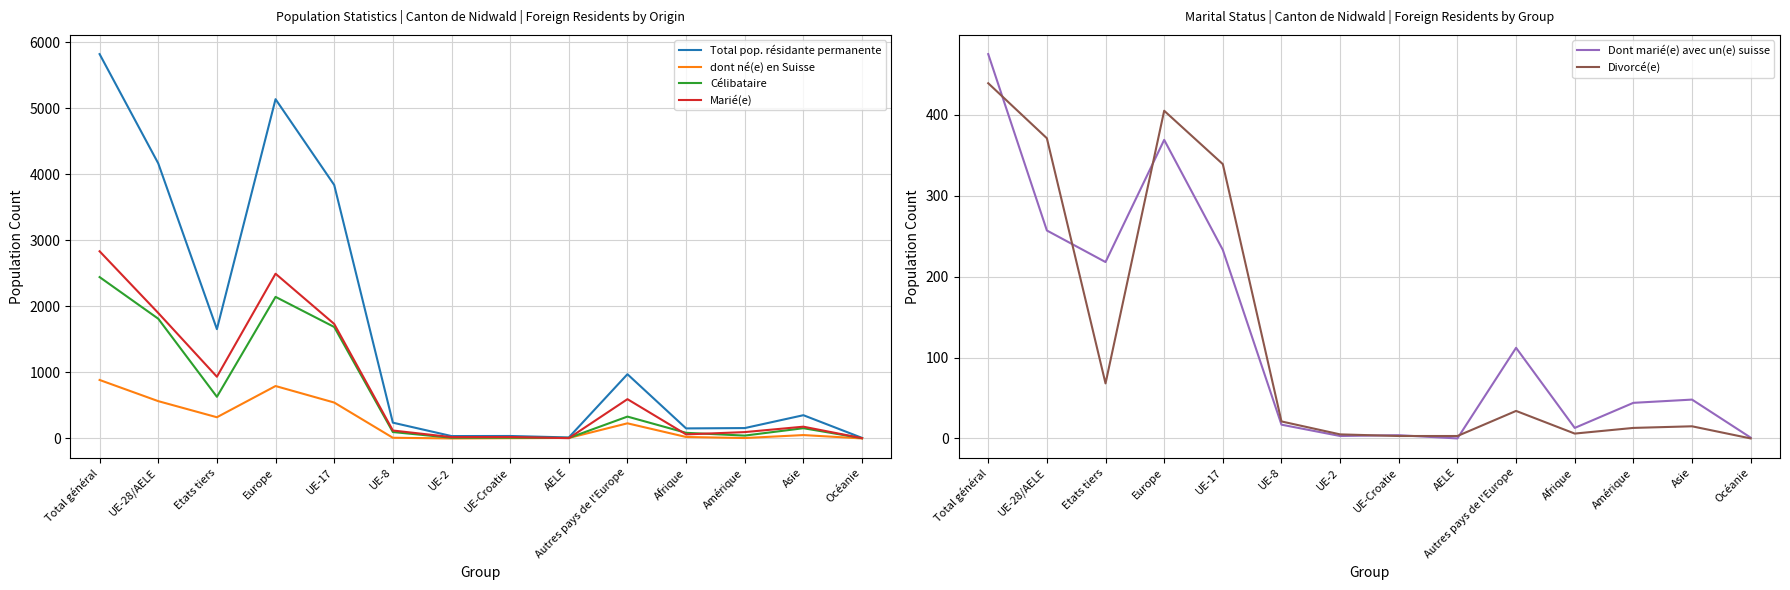

At which category is the sum across all series the highest?

Total général